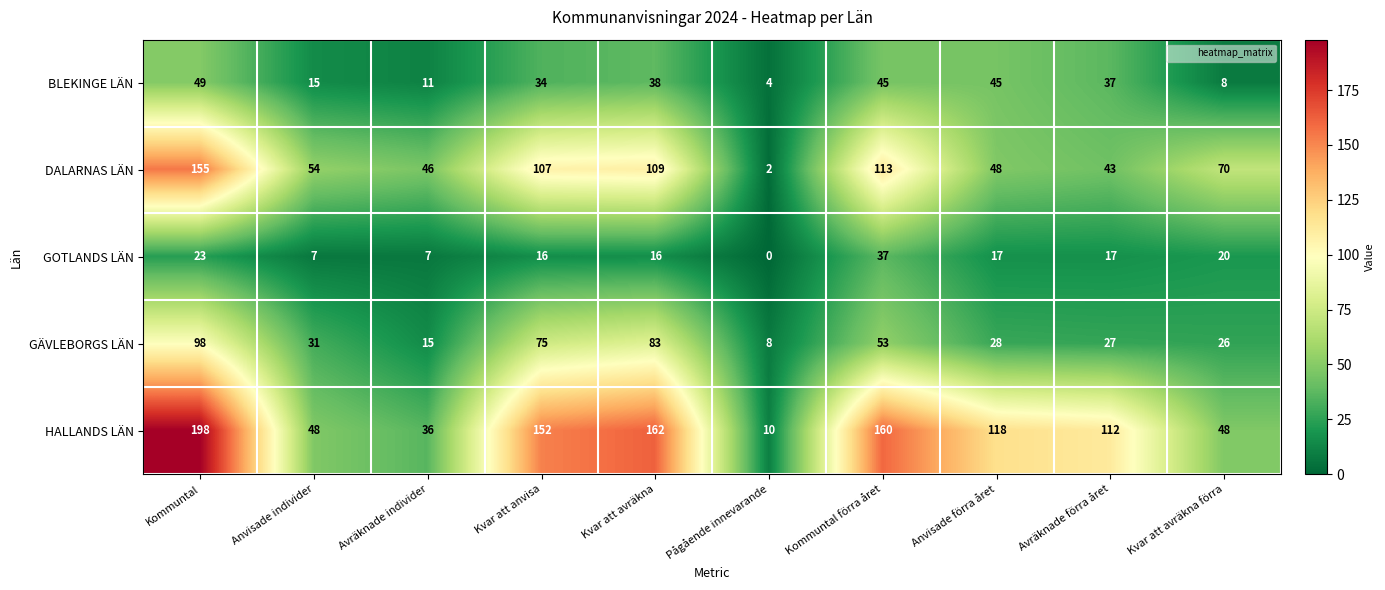

Which series has the largest total across all categories?

HALLANDS LÄN